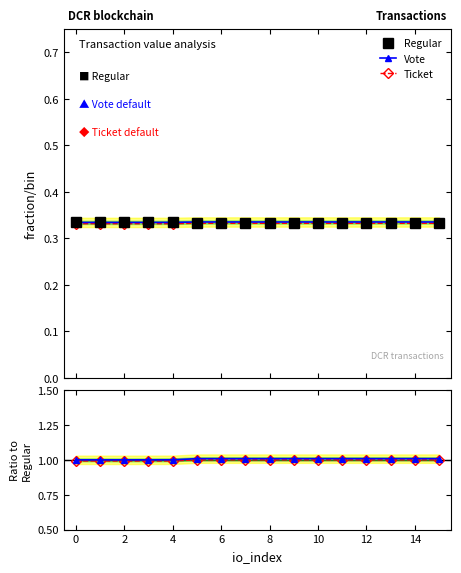

True or false: Vote and Ticket intersect in this chart.

False